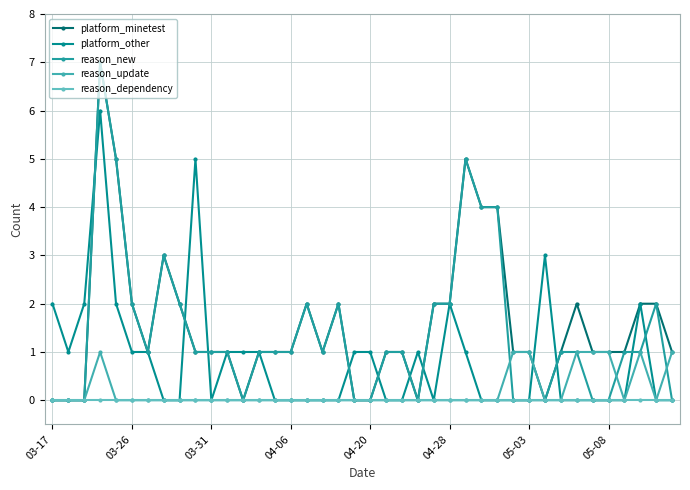

True or false: platform_other has more than 0 points higher than both neighbors.

True